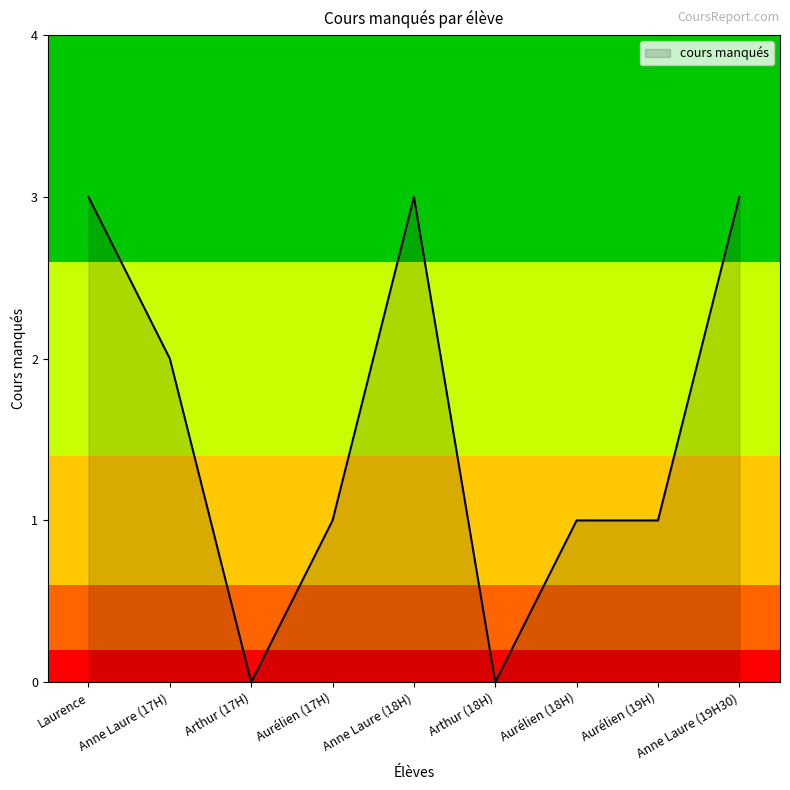

The value at Aurélien (19H) is 2. True or false?

False